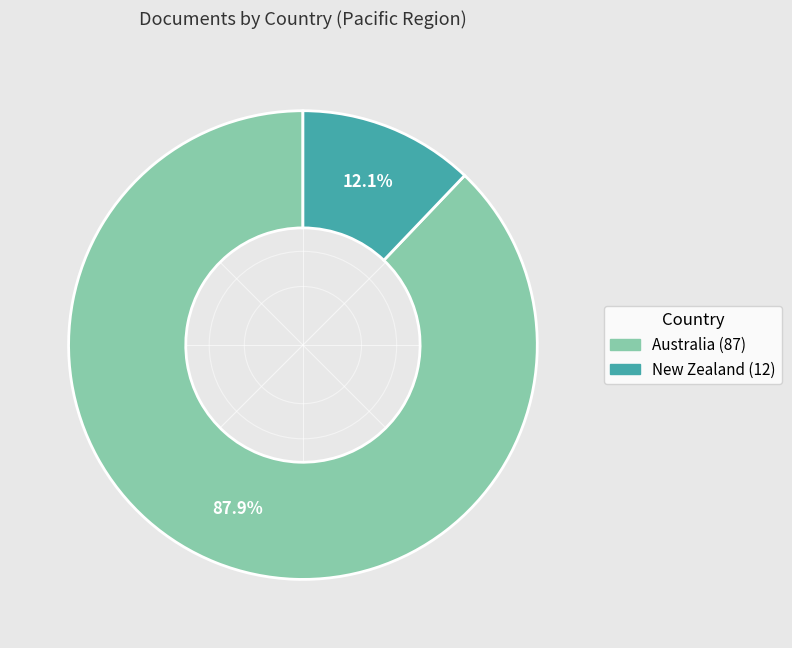

Which has a higher value, Australia or New Zealand?

Australia